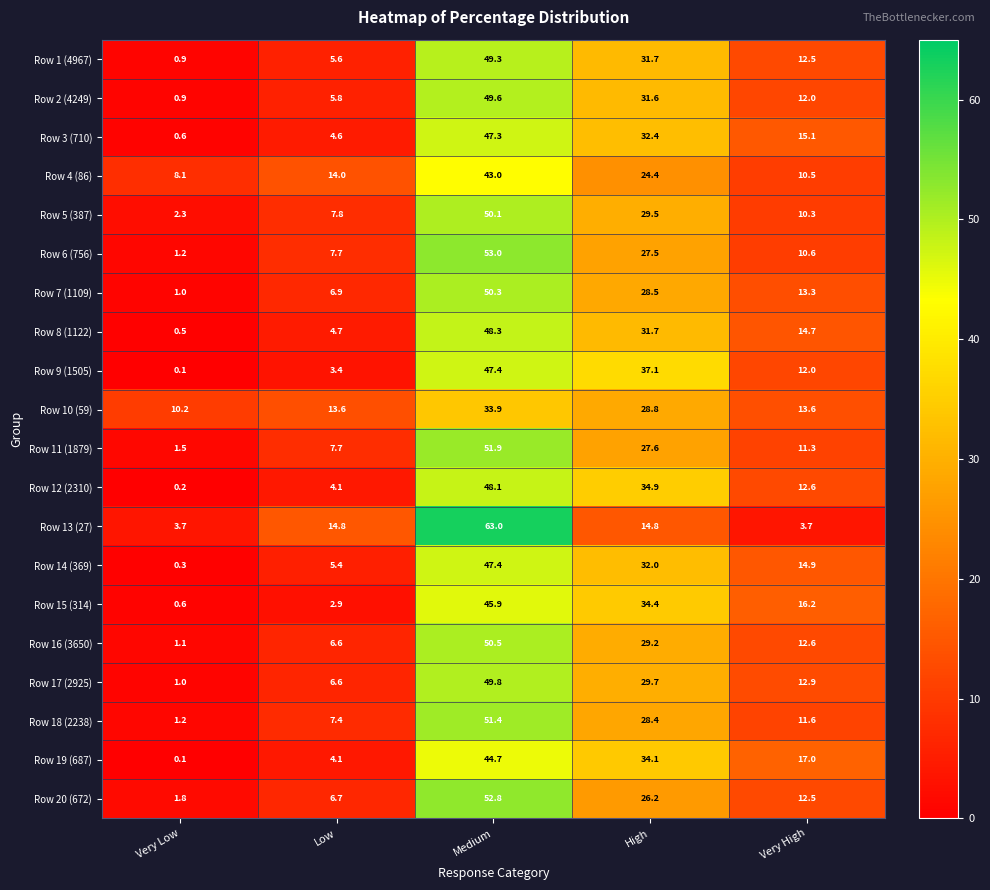

What is the sum of the Row 13 (27) values at Low and Very High?

18.5